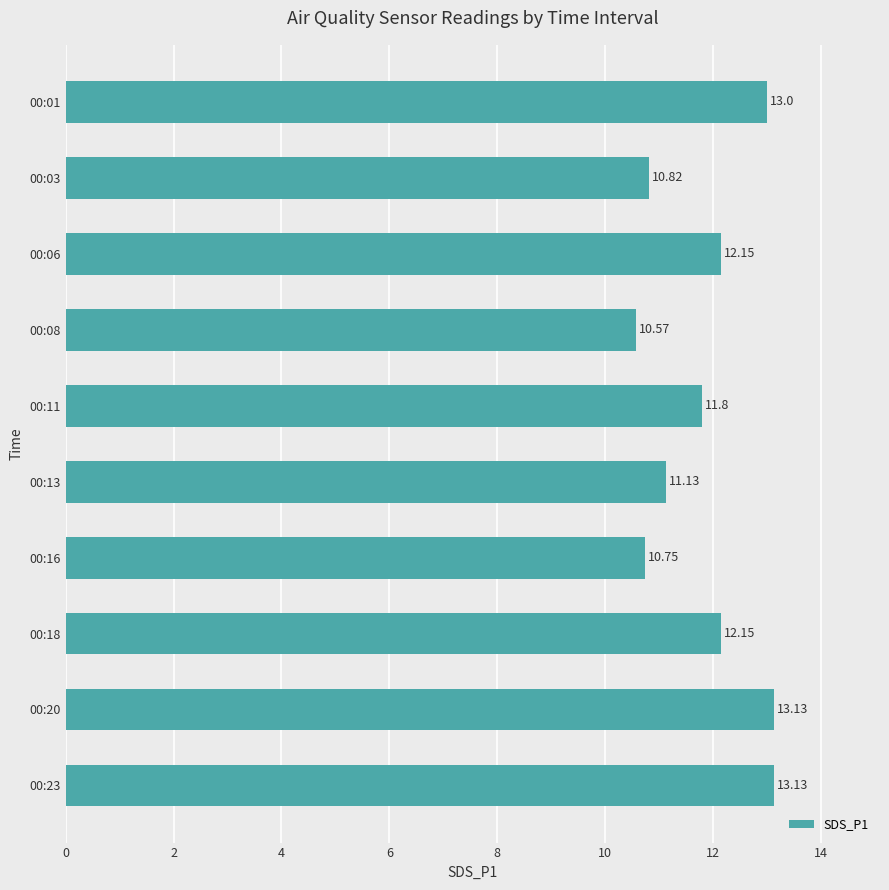

Which has a higher value, 00:16 or 00:23?

00:23